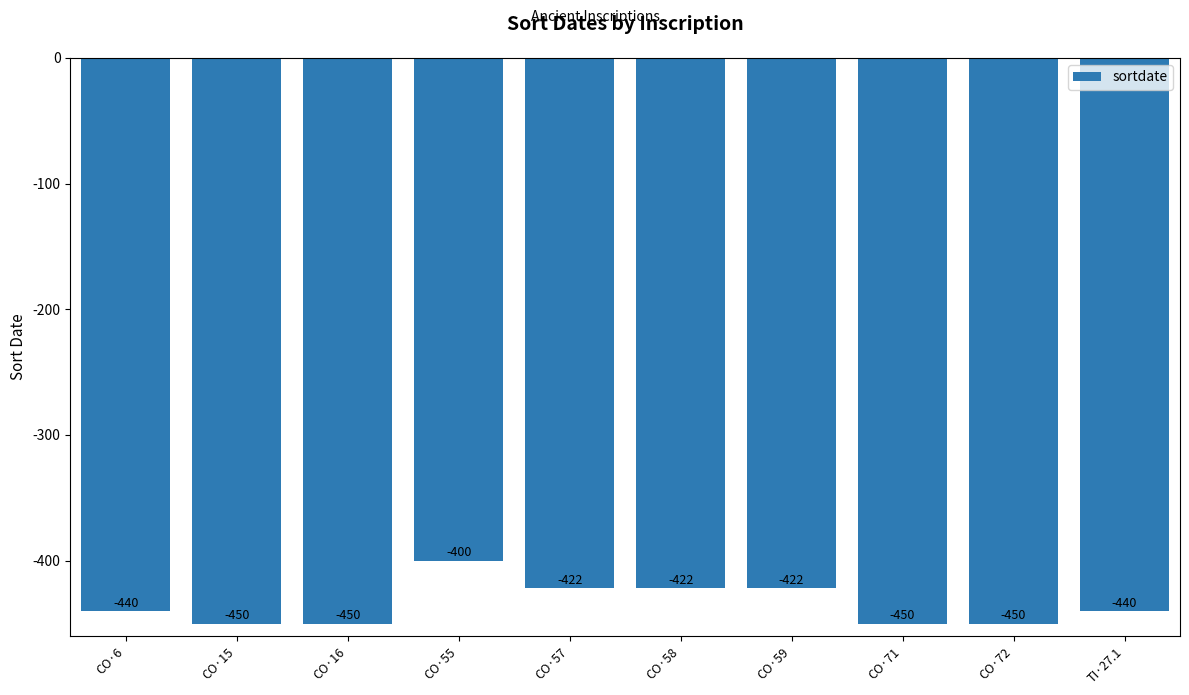

What is the minimum value shown in the chart?

-450